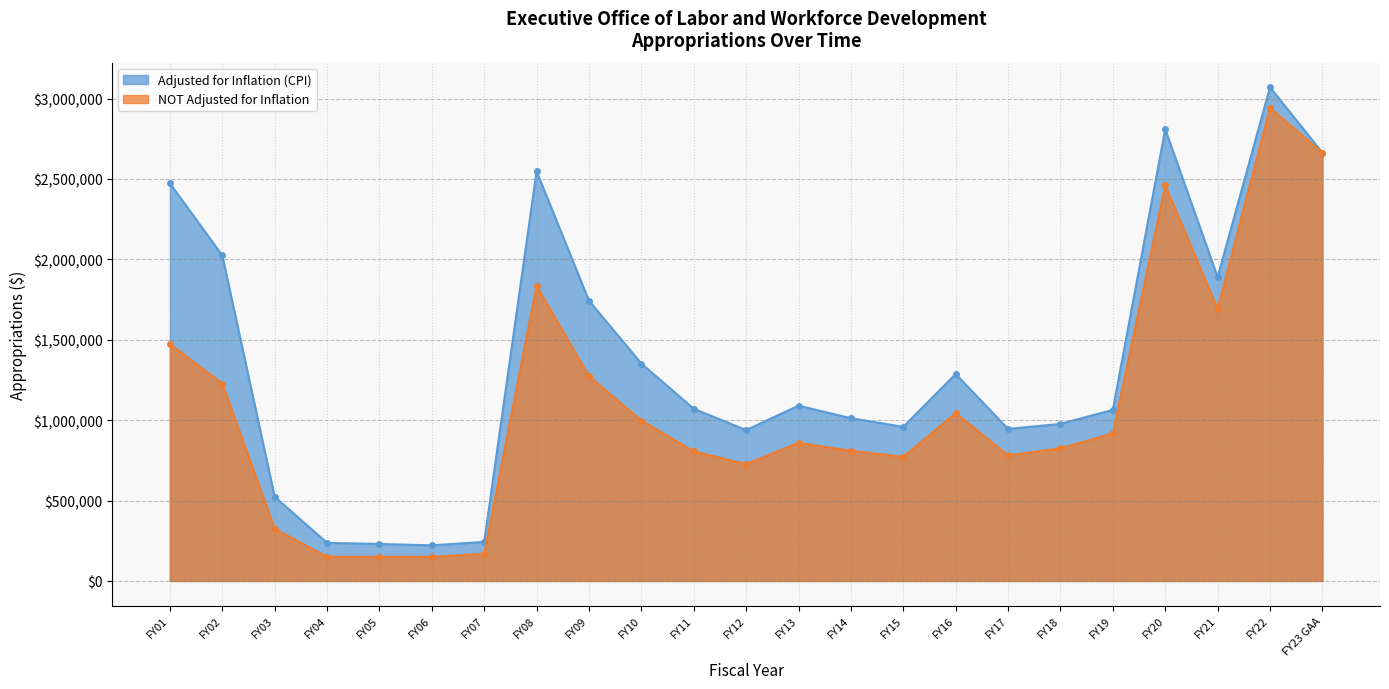

Reading right to left, extract all data points from this chart.

Adjusted for Inflation (CPI): 2663667	3069924	1889600	2809356	1064003	976878	945420	1286913	958711	1012100	1090155	938406	1070803	1352000	1742718	2547113	242744	221503	229871	236777	523934	2024412	2473047
NOT Adjusted for Inflation: 2663667	2942620	1692620	2460183	917262	825048	780972	1043649	772355	809574	858649	726875	805764	997571	1273329	1835362	168656	150000	150000	150000	324752	1227753	1473742